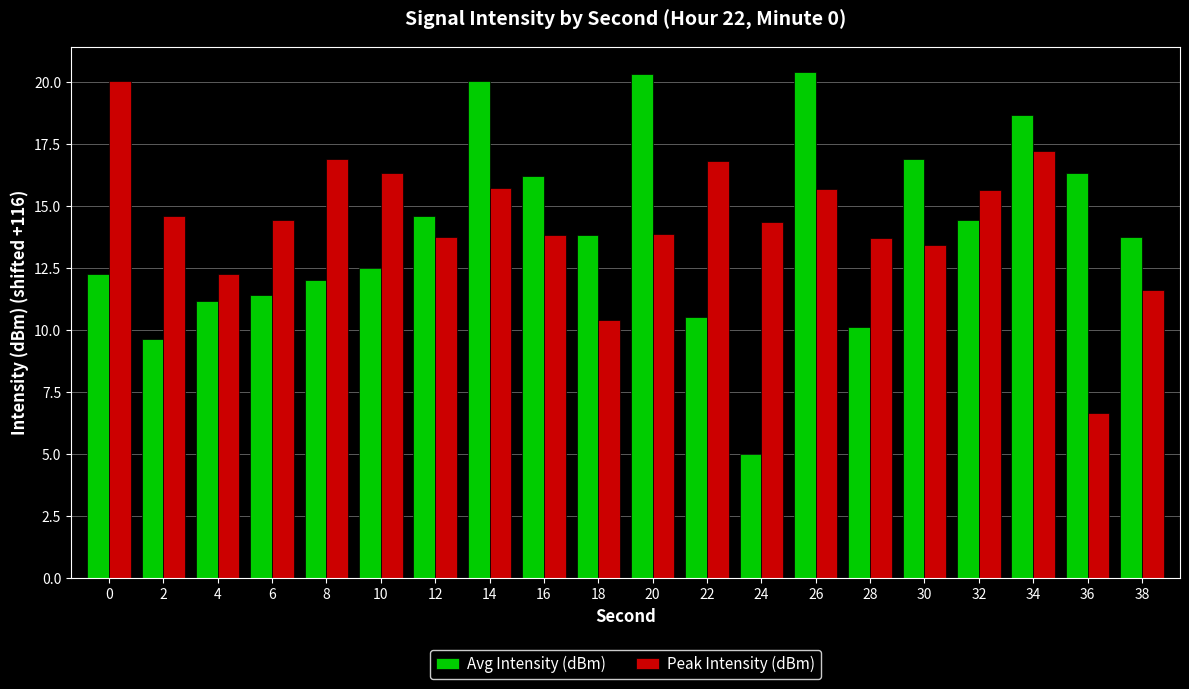

Count the number of data series in this chart.

2